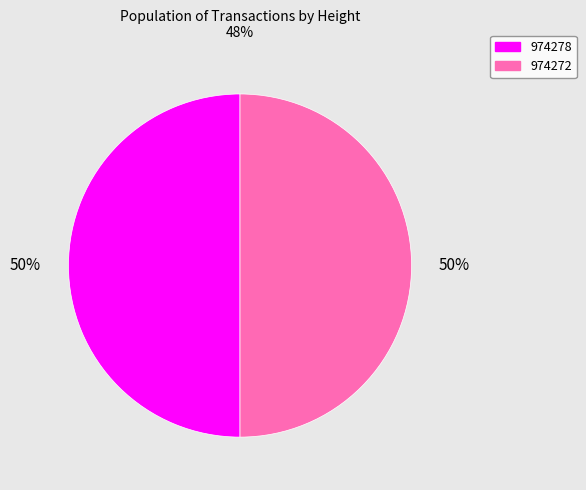

How many segments does this pie chart have?

2